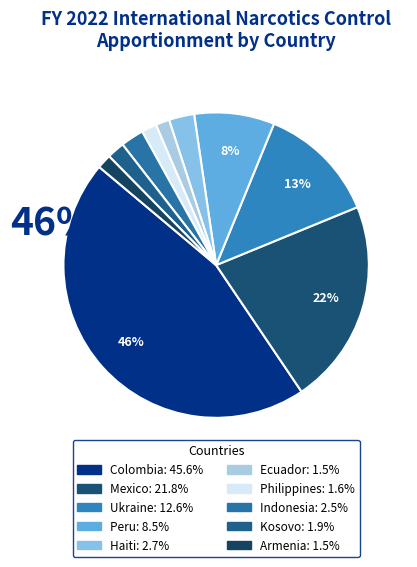

True or false: Haiti accounts for 3% of the total.

True